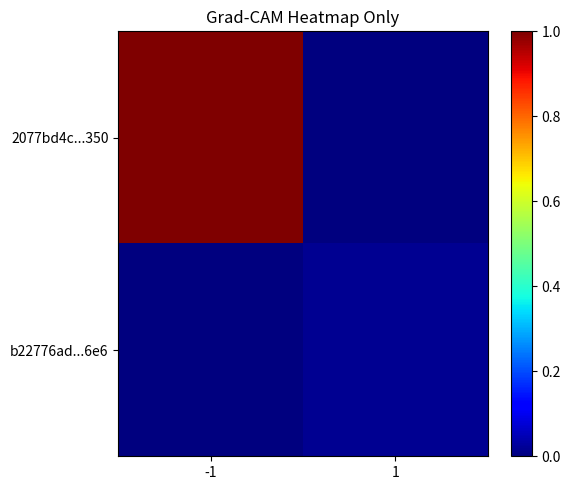

Between 1 and -1, which is larger?

-1